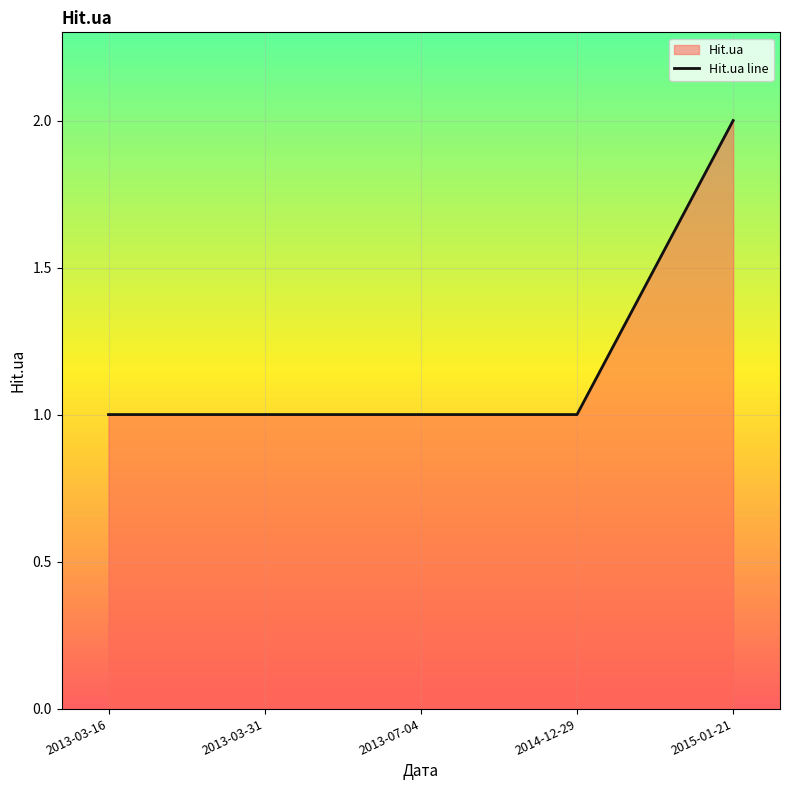

Reading left to right, list all the values displayed in this chart.

1	1	1	1	2